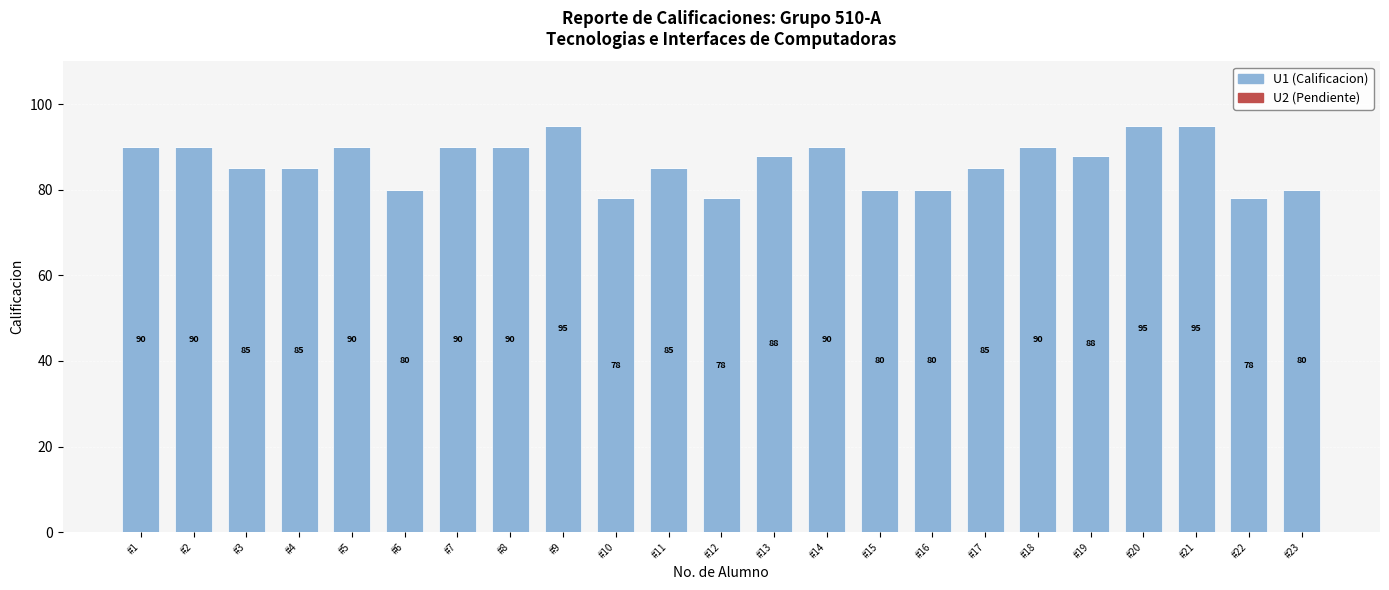

Reading right to left, transcribe all the data shown in this chart.

80	78	95	95	88	90	85	80	80	90	88	78	85	78	95	90	90	80	90	85	85	90	90